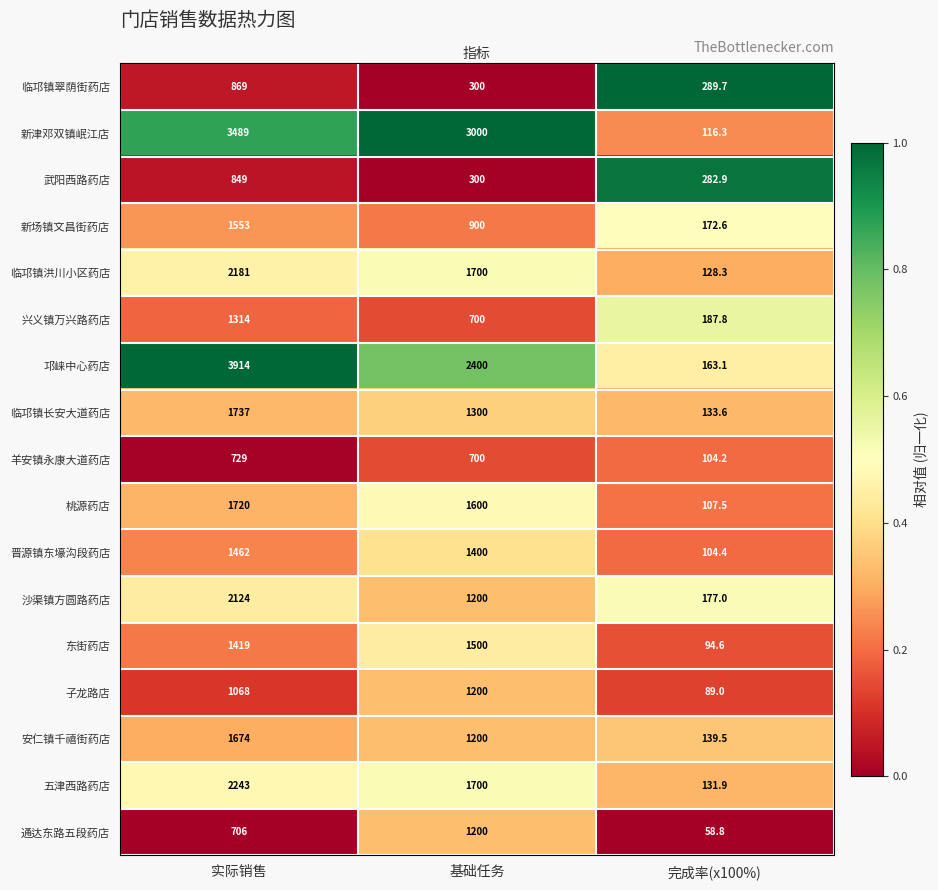

How many 沙渠镇方圆路药店 values are between 177 and 2124?

3